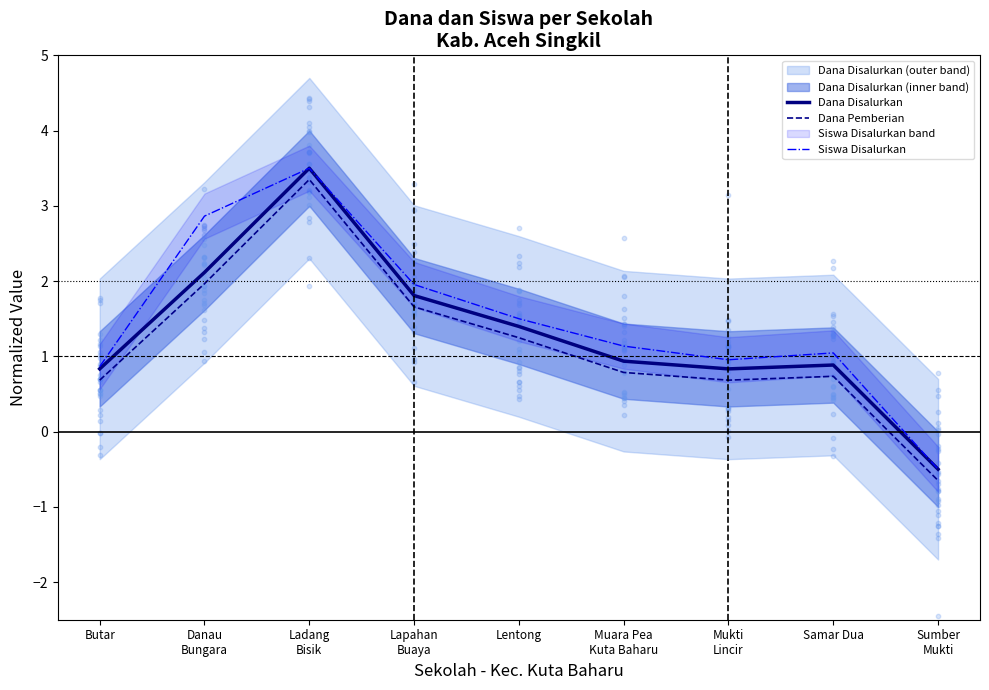

Which series has the largest total across all categories?

Siswa Disalurkan